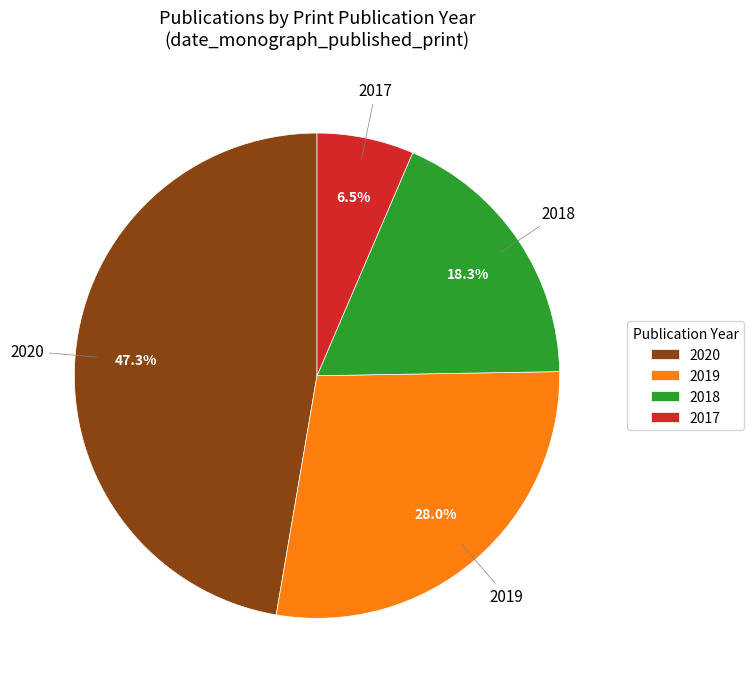

Combined, do 2018 and 2019 account for over 50%?

No